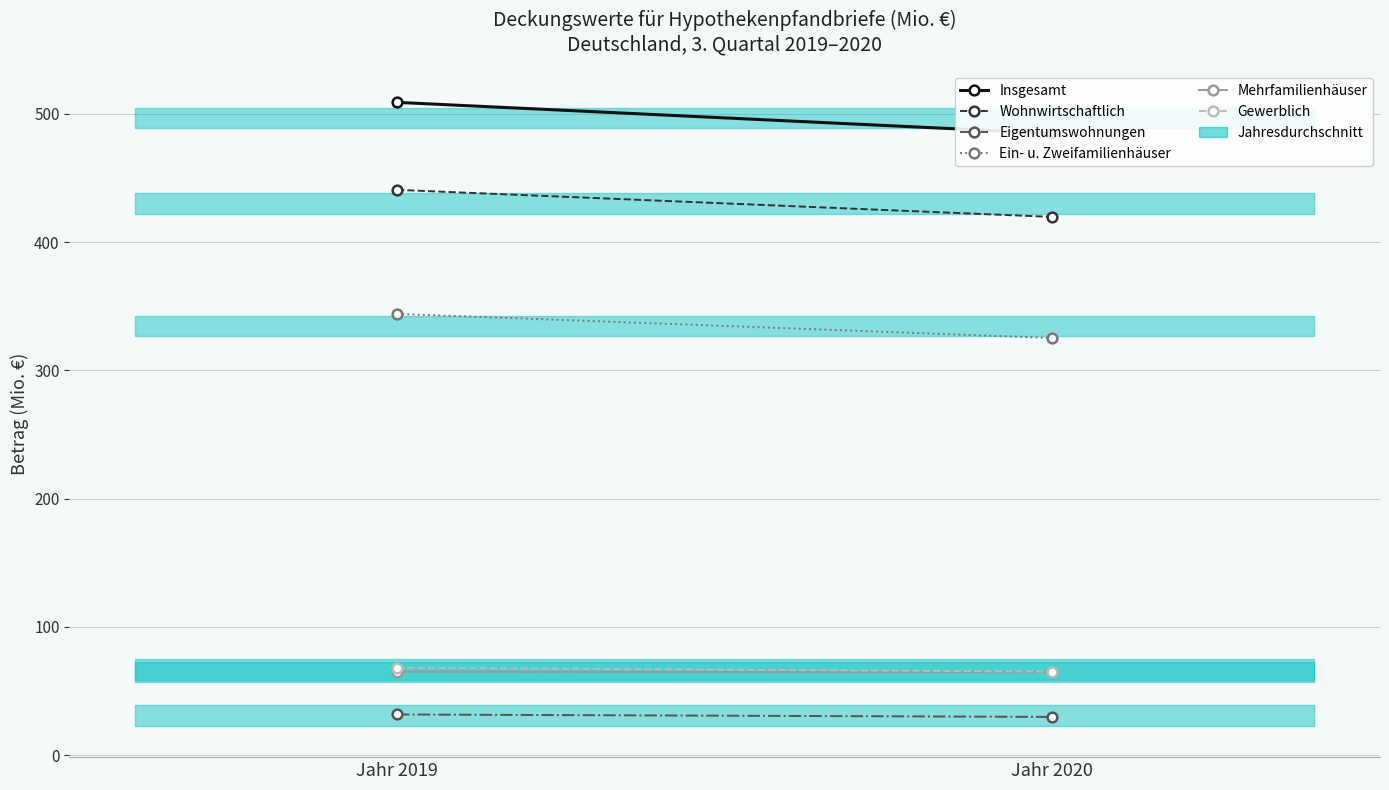

What is the total value across all series at Jahr 2019?

1458.5